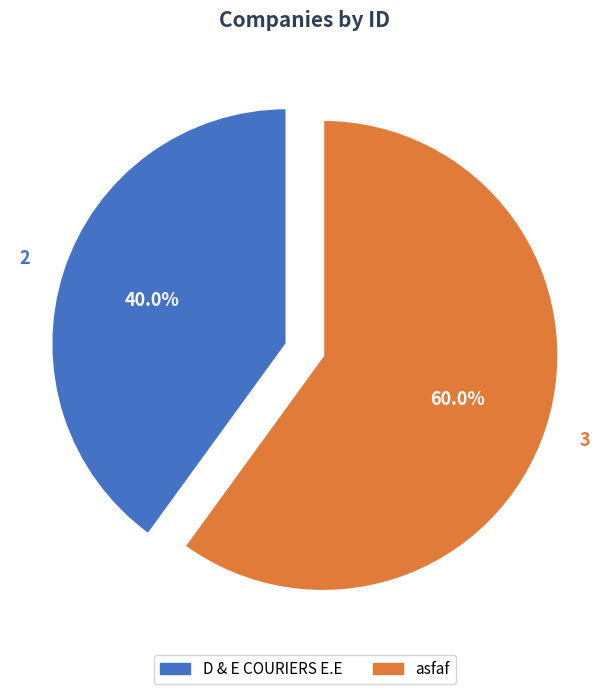

True or false: D & E COURIERS E.E accounts for 32% of the total.

False